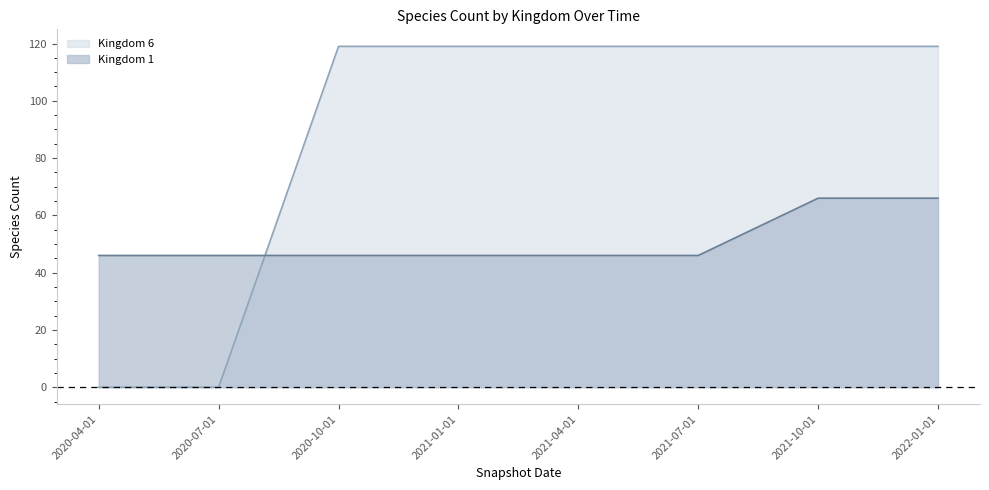

How many lines are shown in the chart?

2